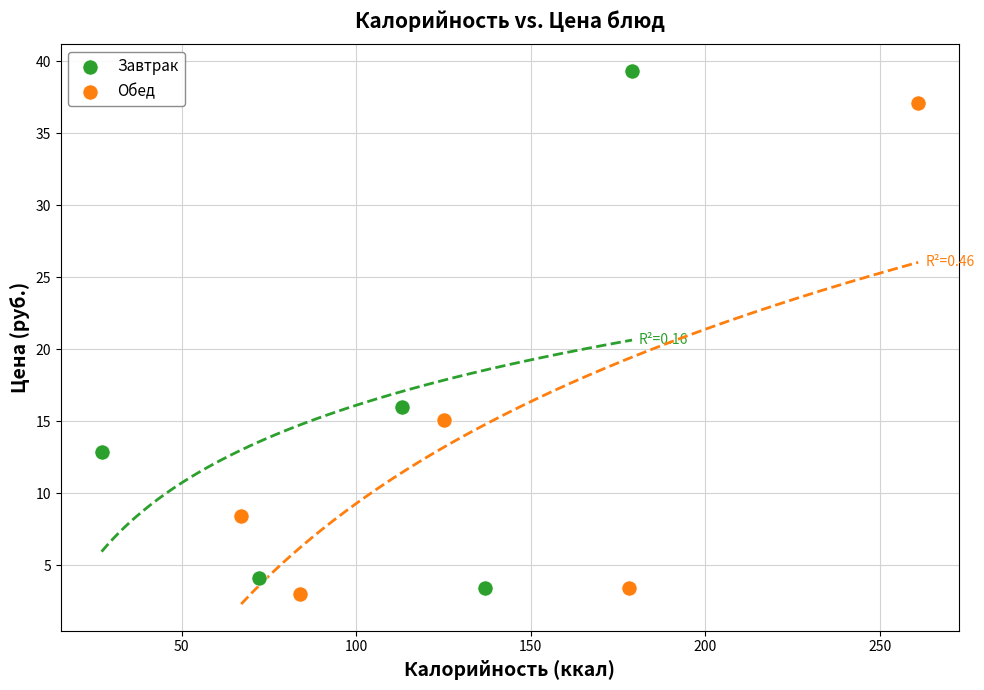

Which series reaches the minimum Y coordinate?

Обед